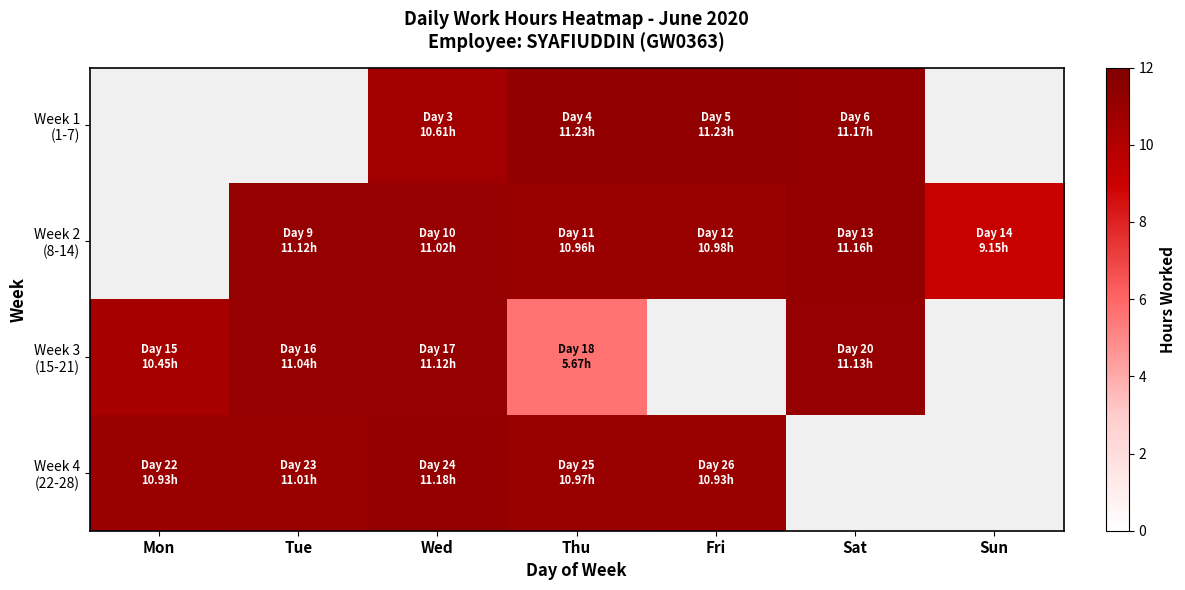

Where is Week 4 (22-28) nearest to the value 11?

Tue